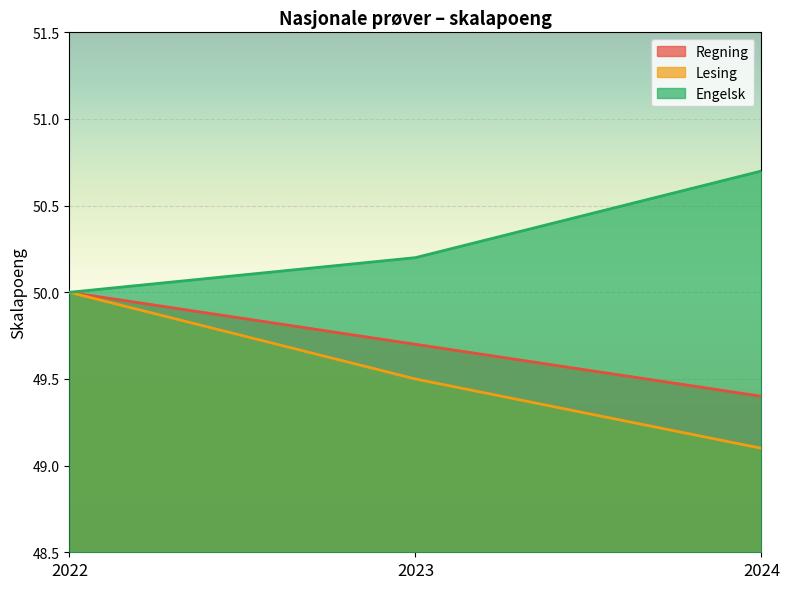

What is the smallest value displayed?

49.1